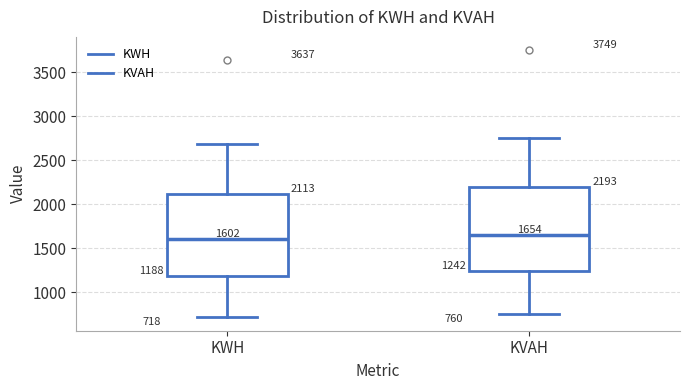

Which box's median line is the lowest?

KWH